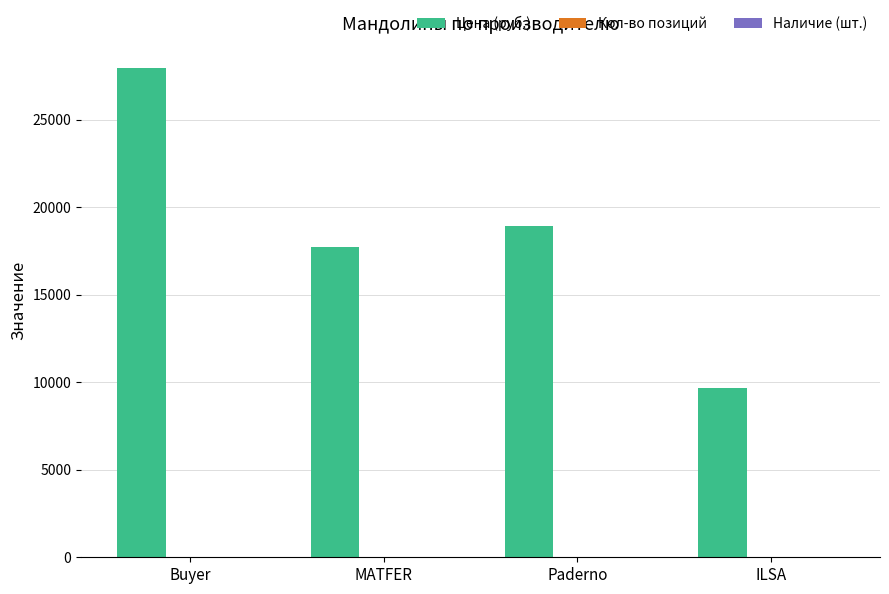

Which series changed the most between Buyer and ILSA?

Цена (руб.)